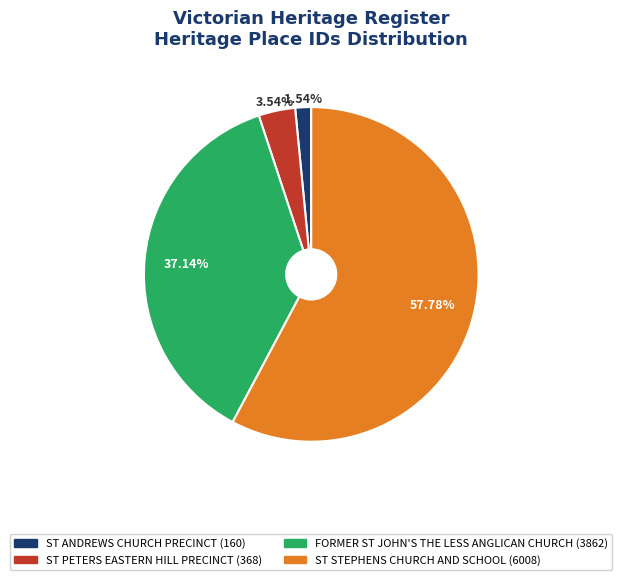

To the nearest percent, what is the difference between the ST ANDREWS CHURCH PRECINCT and ST STEPHENS CHURCH AND SCHOOL slice percentages?

56%